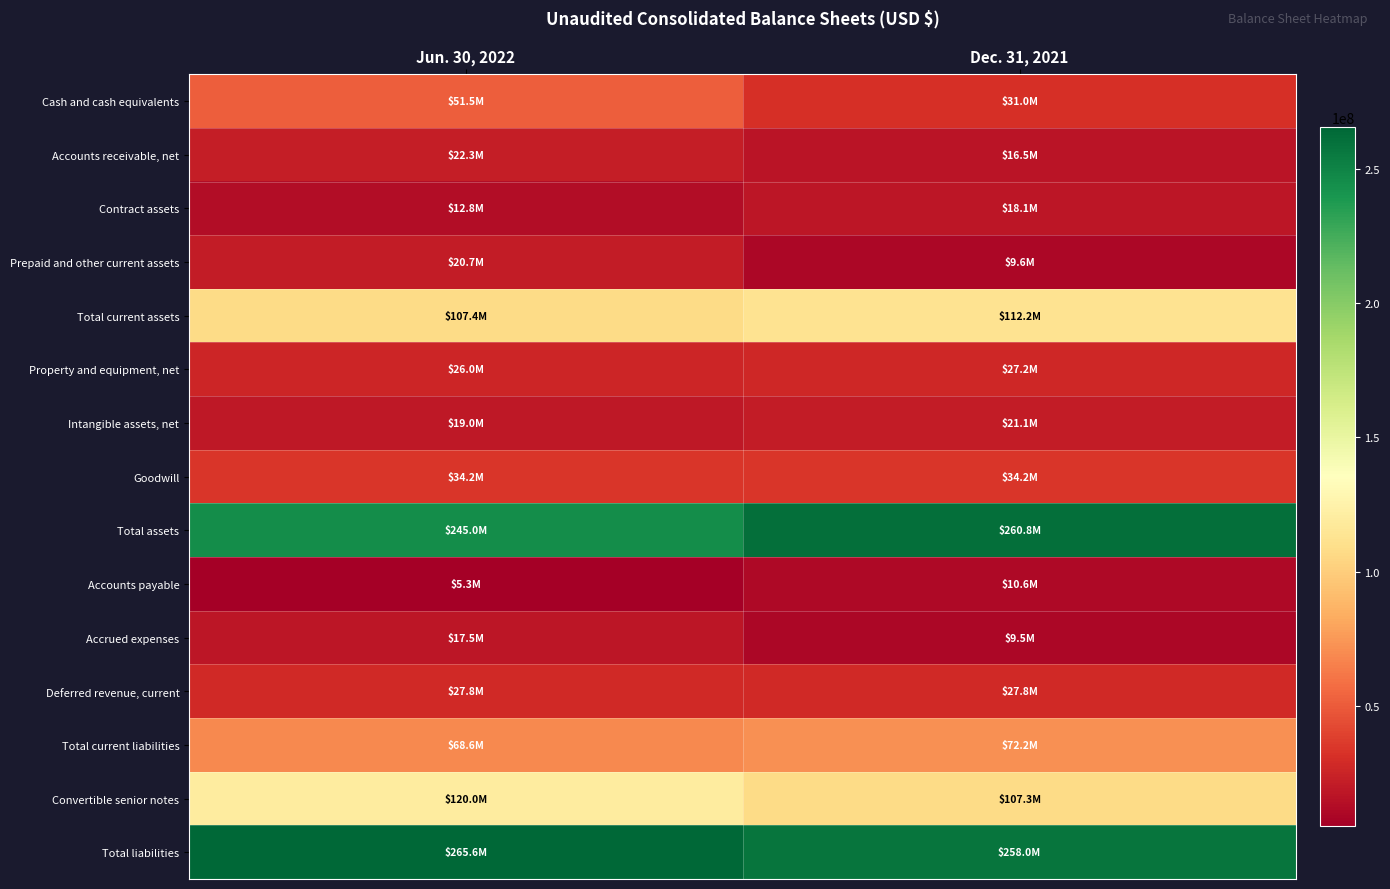

Which label corresponds to the smallest value in the chart?

Jun. 30, 2022